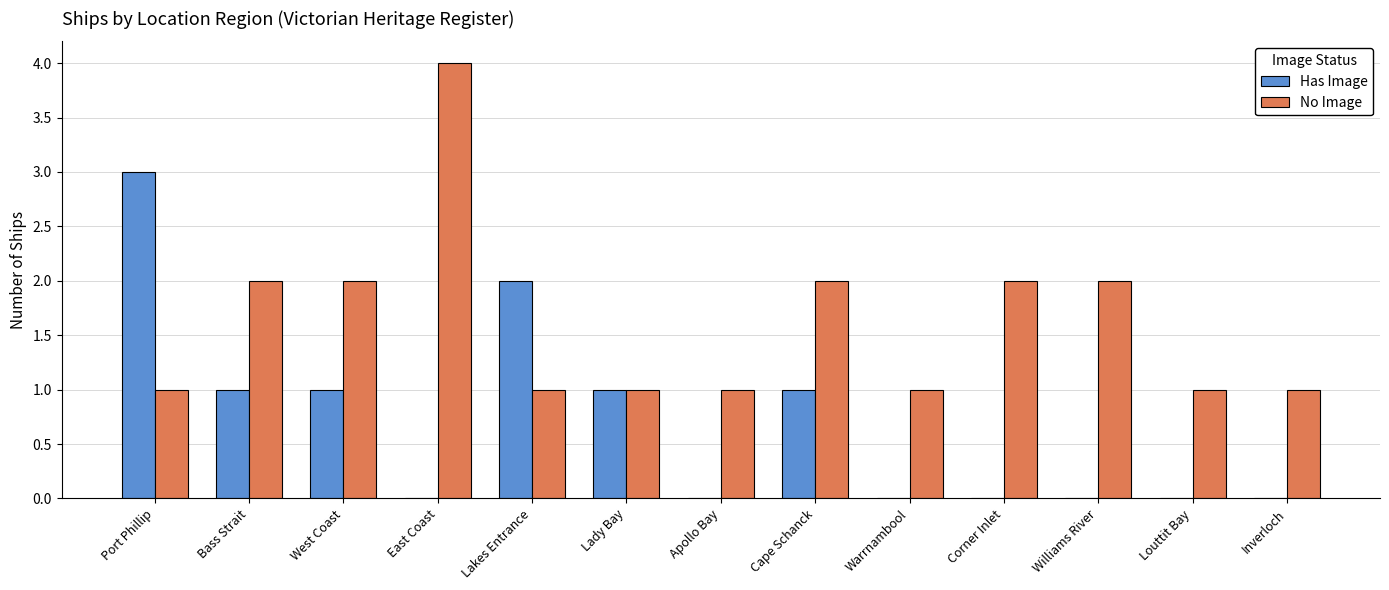

At which category does the chart reach its peak across all series?

East Coast